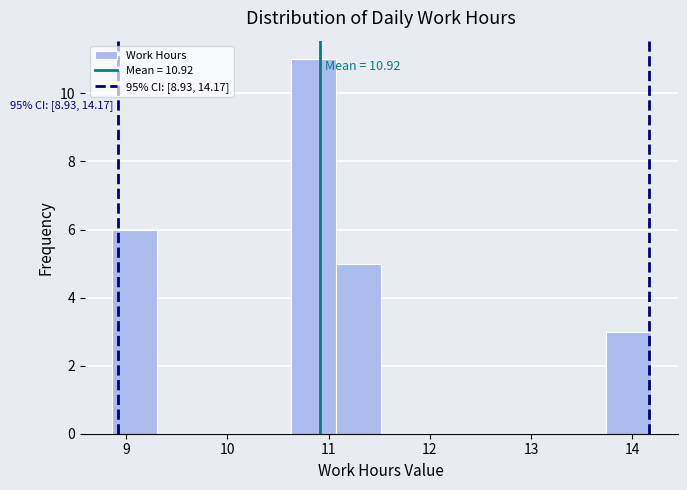

Which range on the x-axis has the tallest bar?

10.6 to 11.1